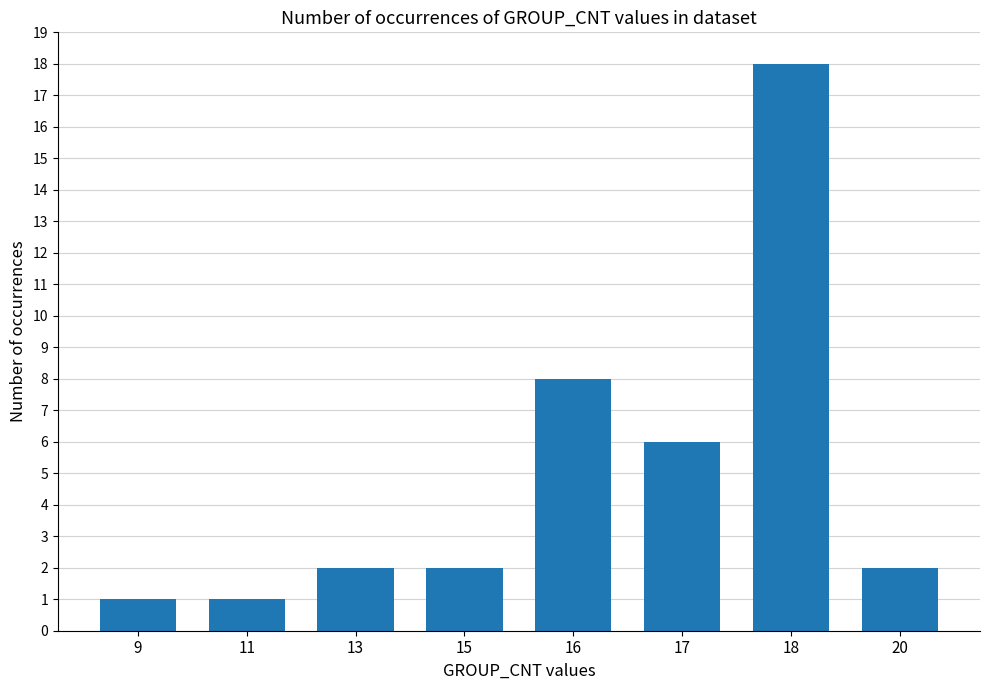

Does the chart contain any negative values?

No